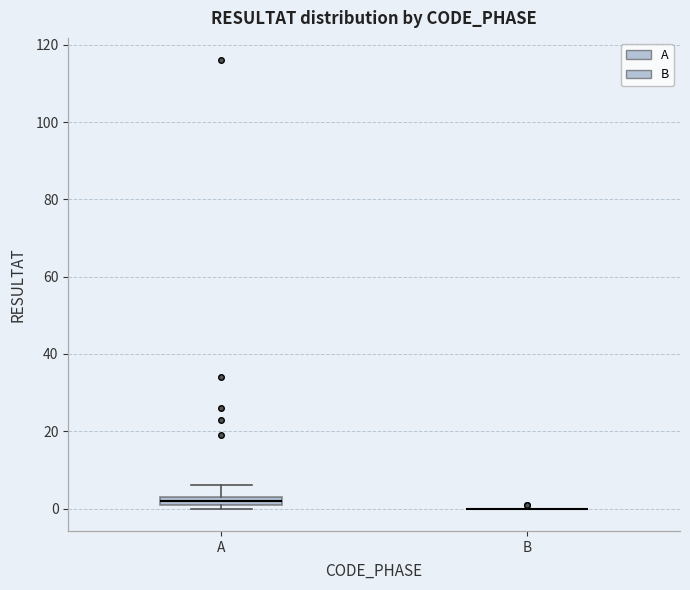

Which box is the tallest, from its lower edge to its upper edge?

A